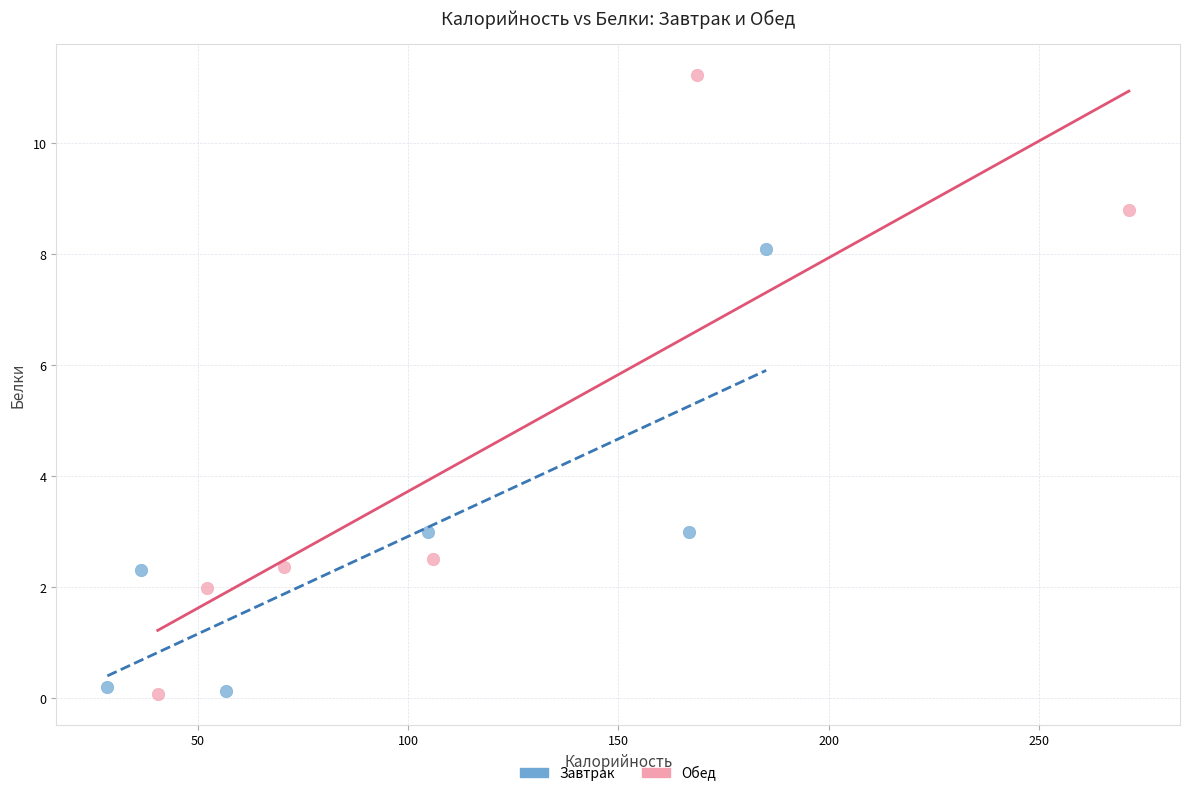

Which series reaches the maximum Y coordinate?

Обед